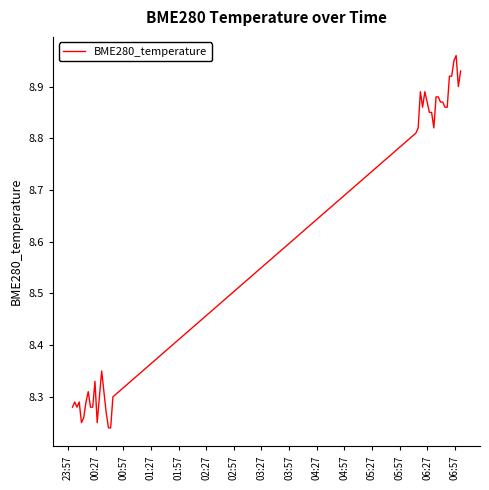

What is the minimum value shown in the chart?

8.2